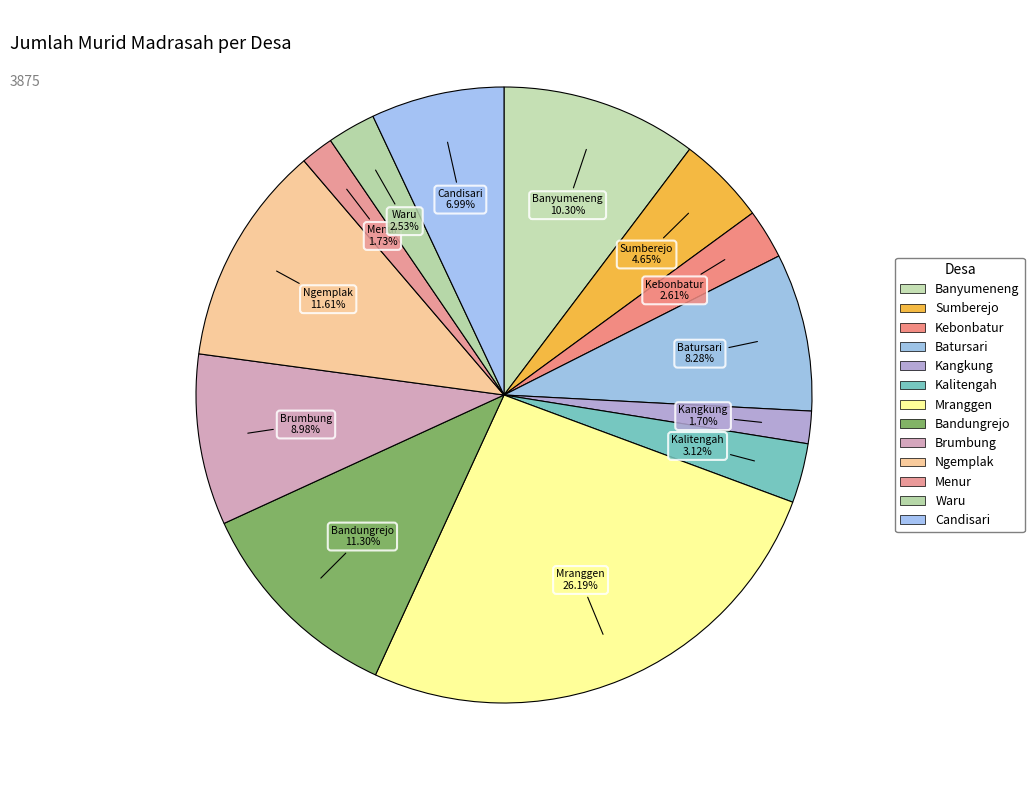

How many slices are in this pie chart?

13